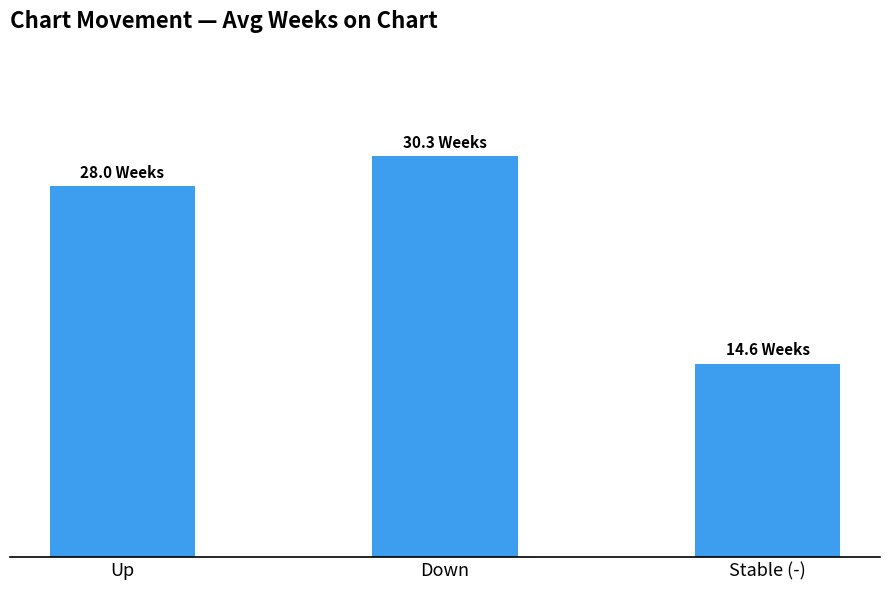

Approximately how many times larger is the value at Up compared to Down?

0.9